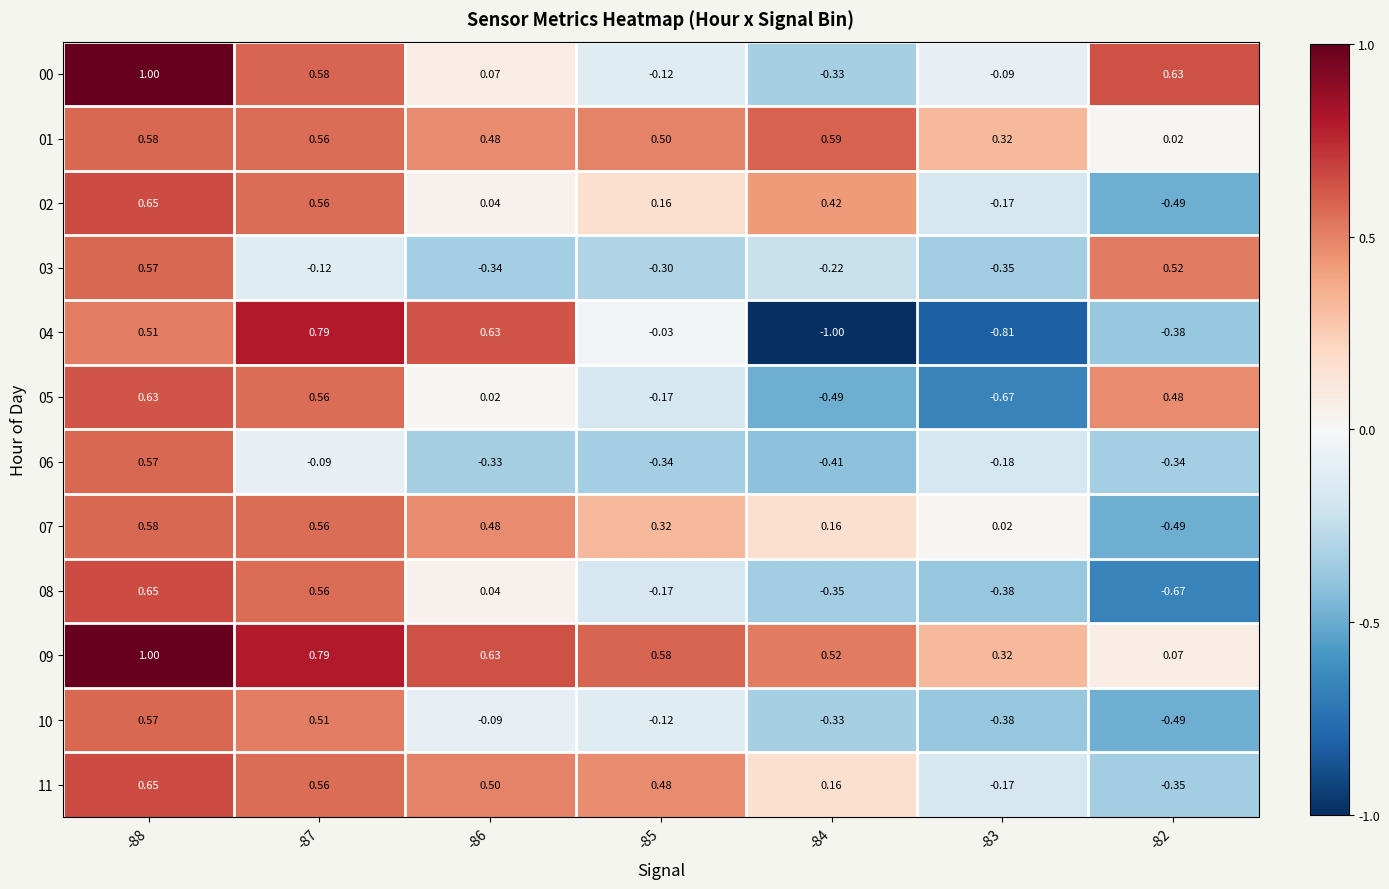

Is the value of 01 at -83 greater than the value of 05 at -87?

No